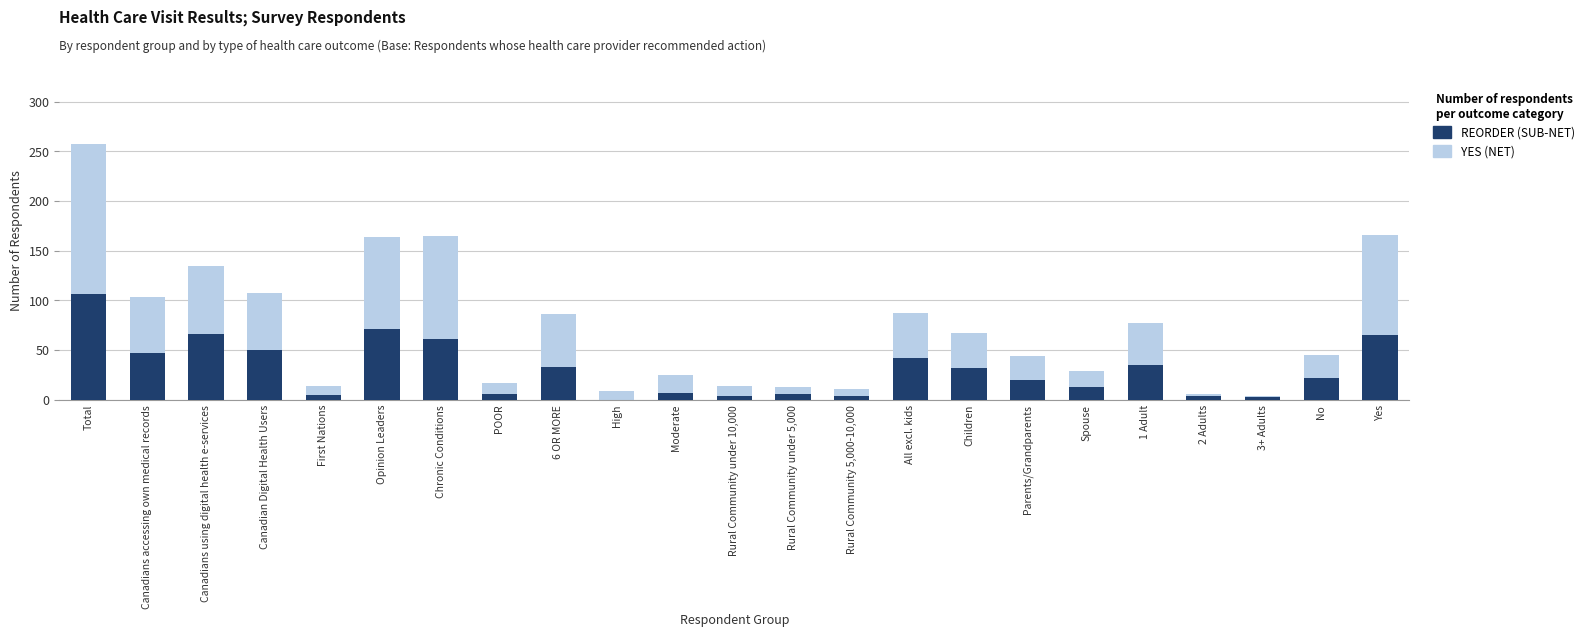

What is the value of the REORDER (SUB-NET) bar at the 4th from the left?

50